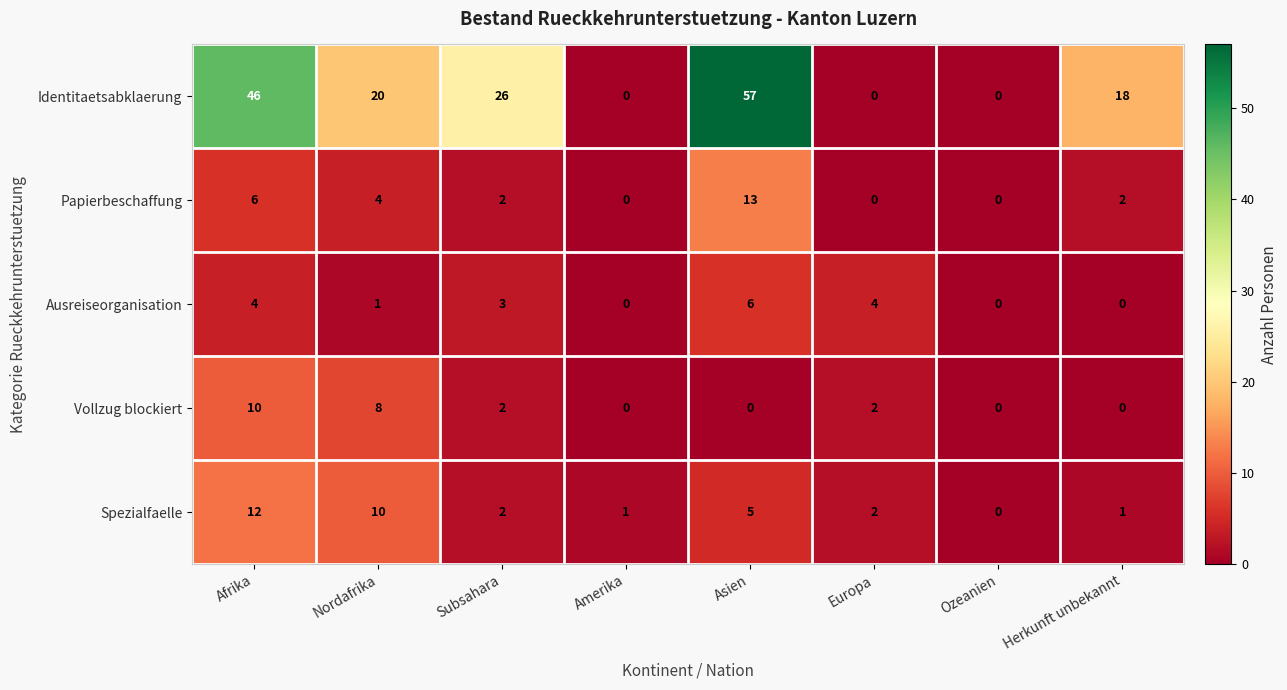

How many Vollzug blockiert values are between 0 and 8?

7